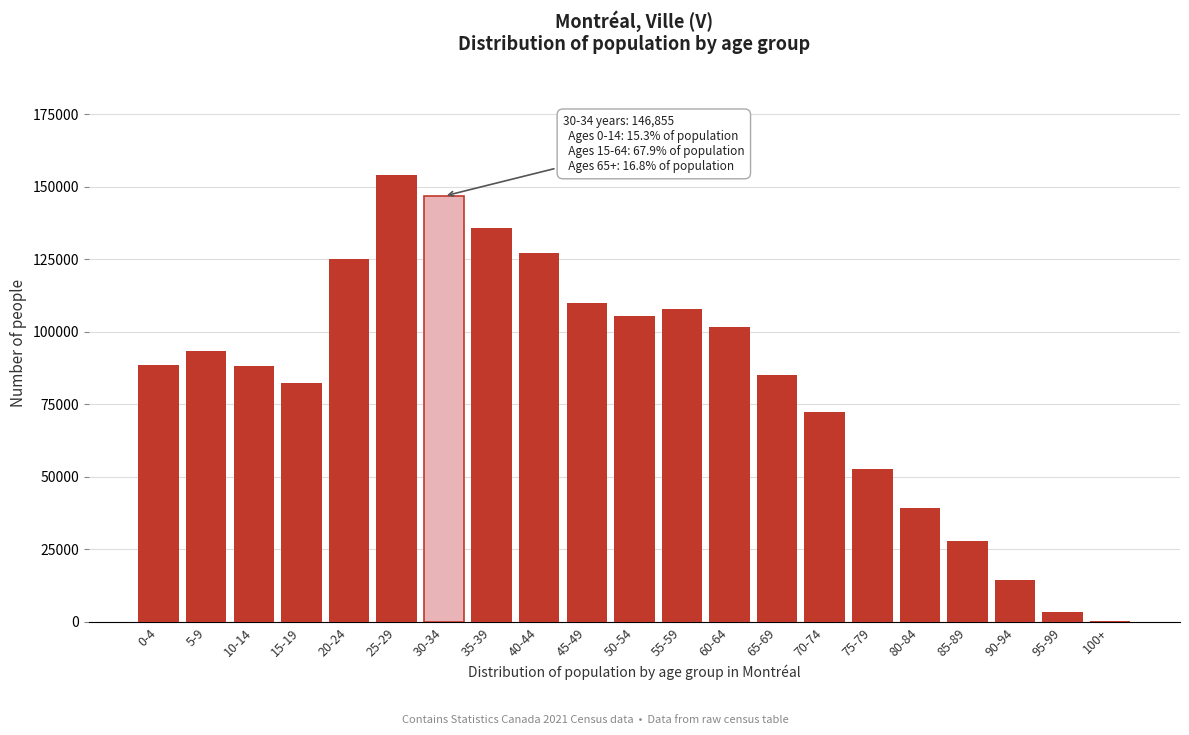

Is it true that the value at 35-39 is 135880?

True